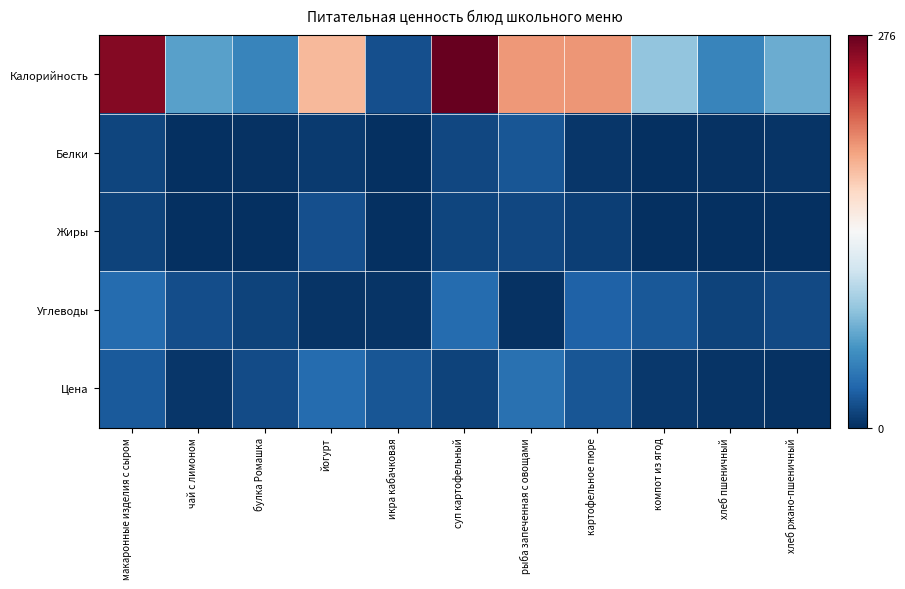

What is the spread (max minus min) of values at икра кабачковая?

19.9